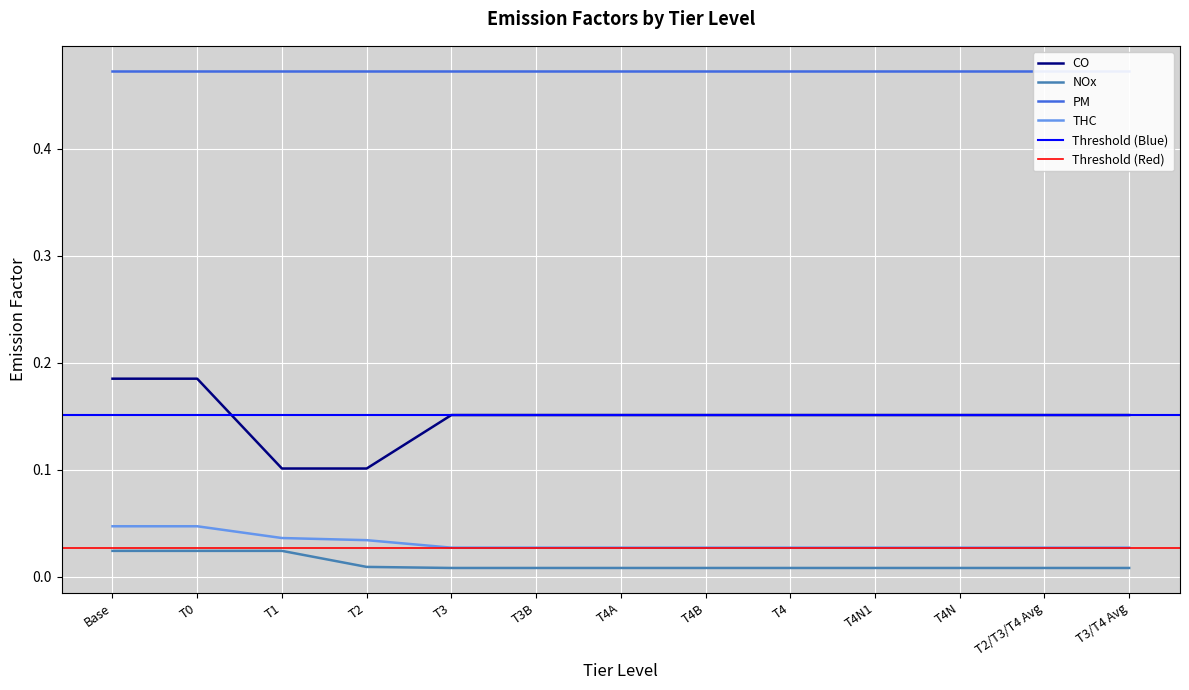

What is the value of the CO point at the 3rd from the left?

0.1